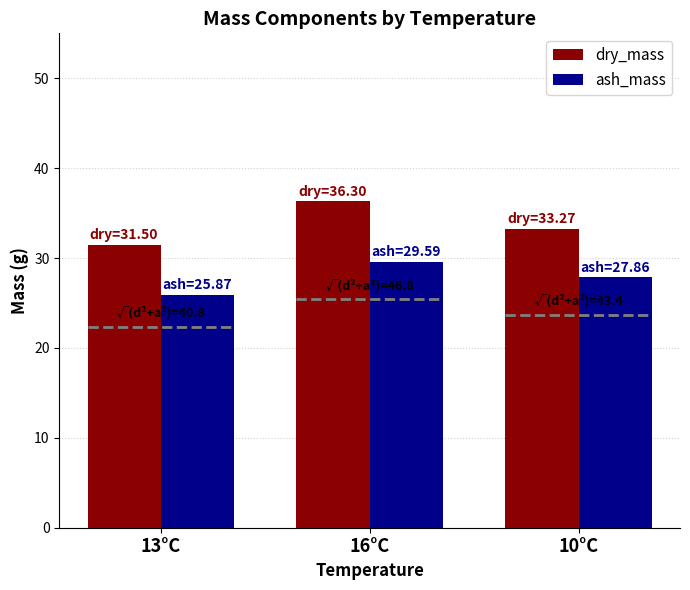

Rank the series by their maximum value, from highest to lowest.

dry_mass, ash_mass